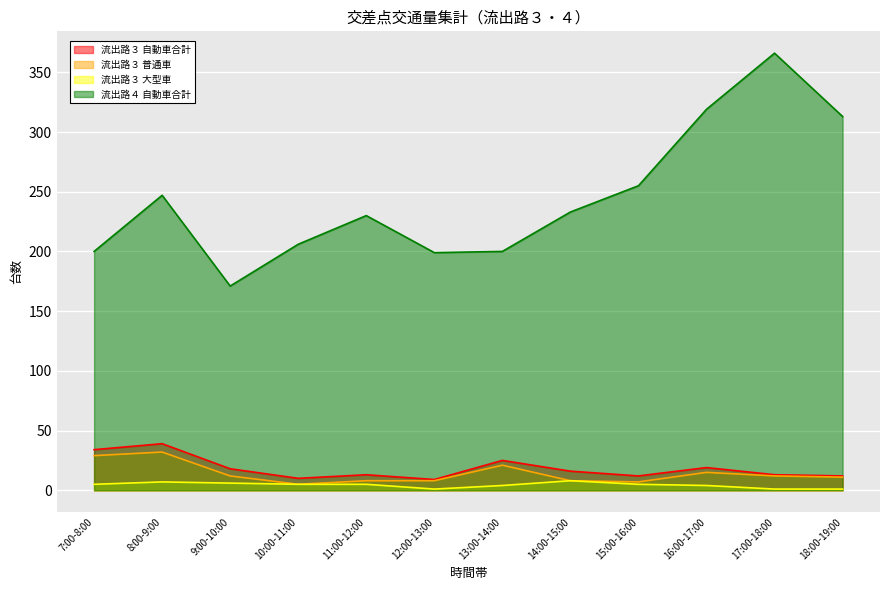

What is the spread (max minus min) of values at 13:00-14:00?

196